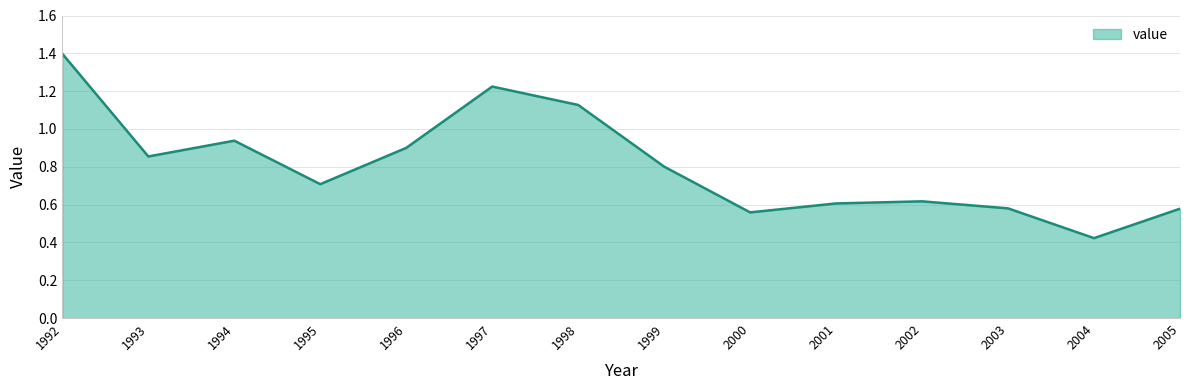

At which label is the value closest to 0?

2004